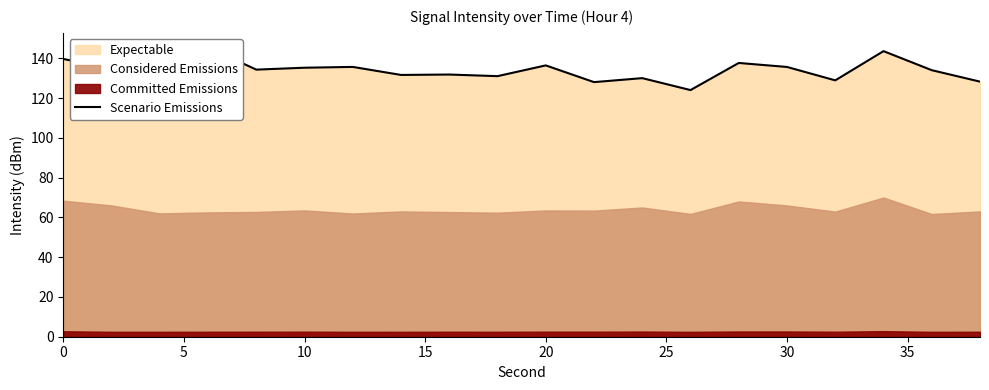

What is the average value?

134.0